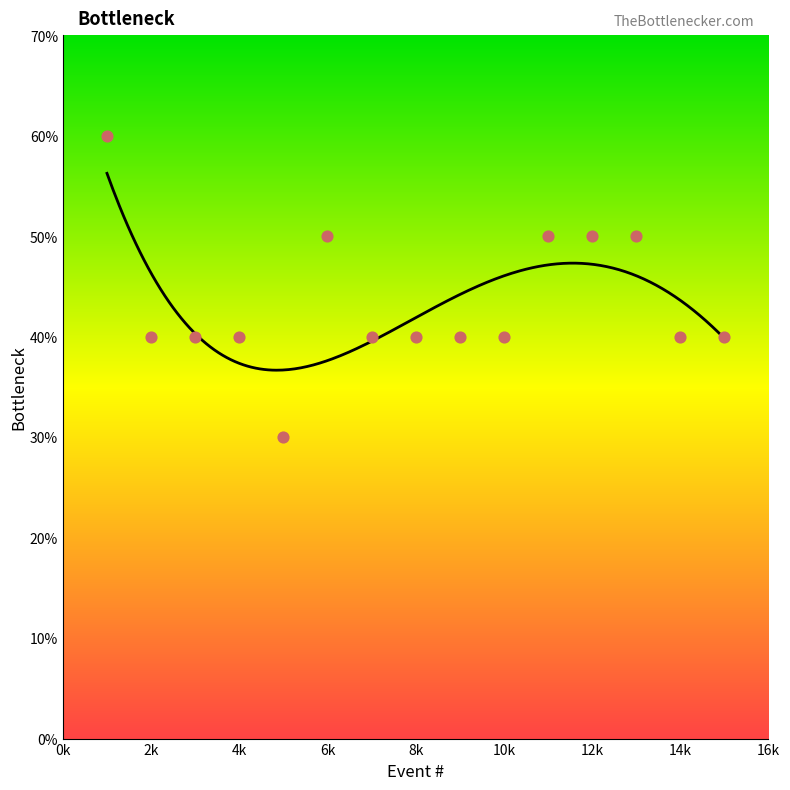

Approximately how many times larger is the value at 12k compared to 8k?

1.2